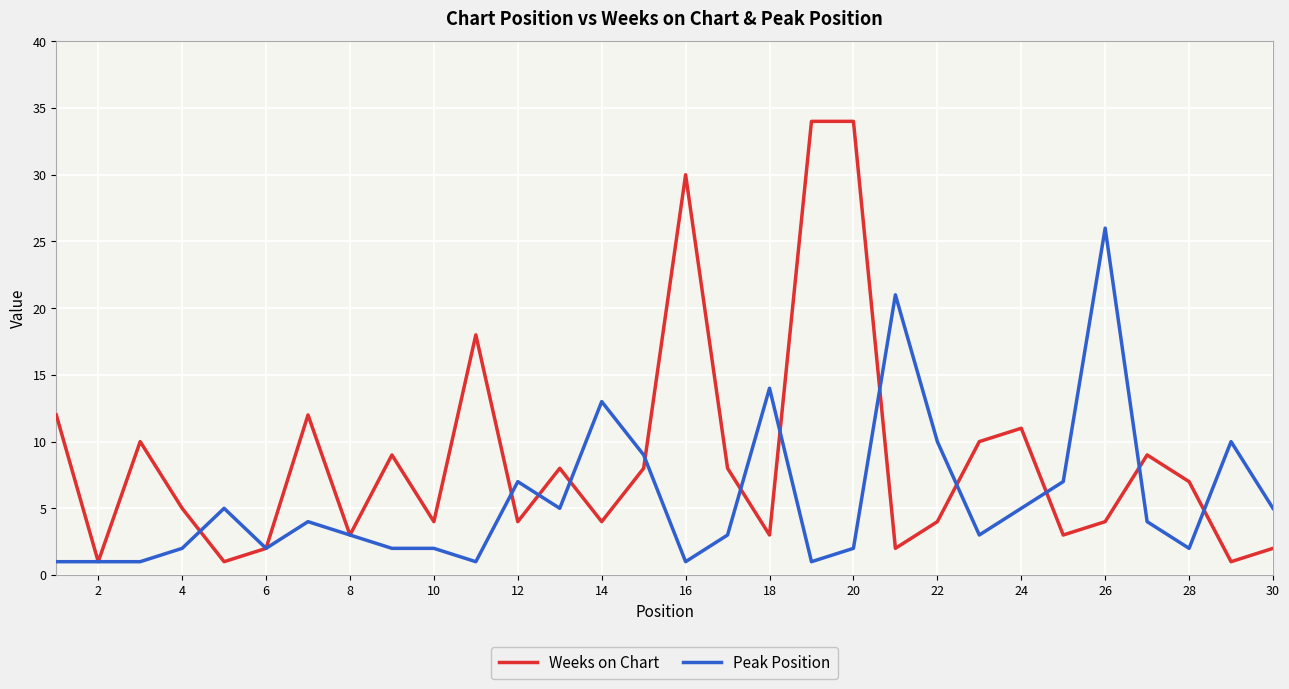

After their last crossing, which series has the higher values: Peak Position or Weeks on Chart?

Peak Position